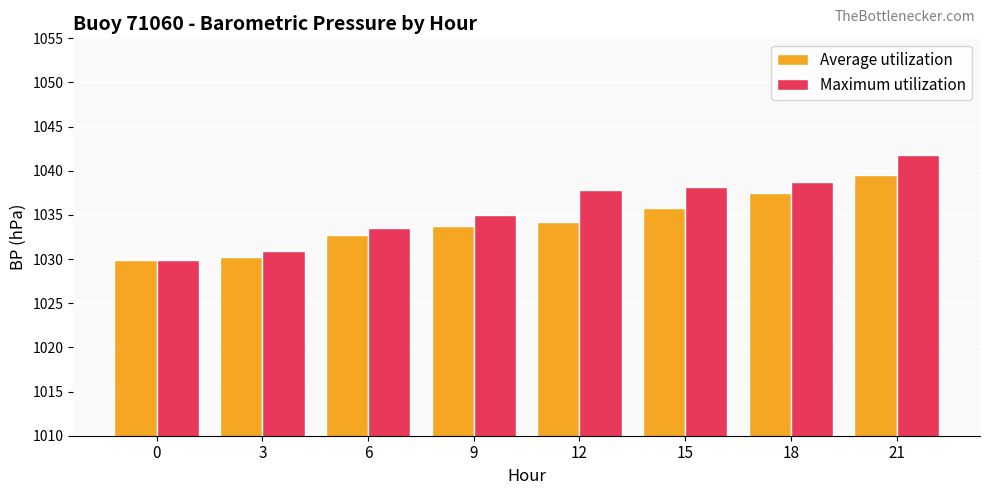

Is it true that Maximum utilization equals 1035.0 at 9?

True